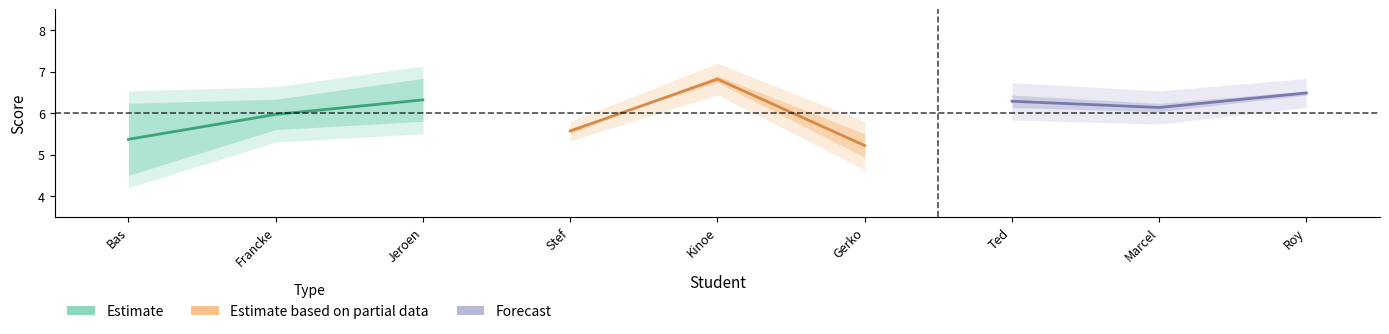

At which category does Eind resultaat reach its first local peak?

Jeroen